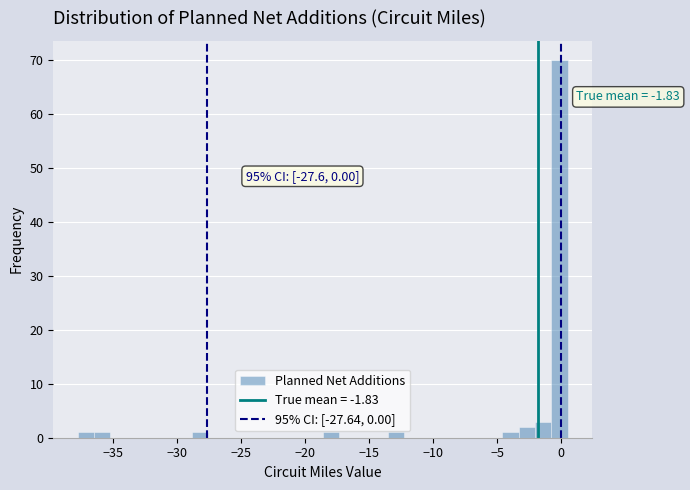

Around what value on the x-axis is the tallest bar? Give the approximate position of its centre, as read against the axis.

0.0